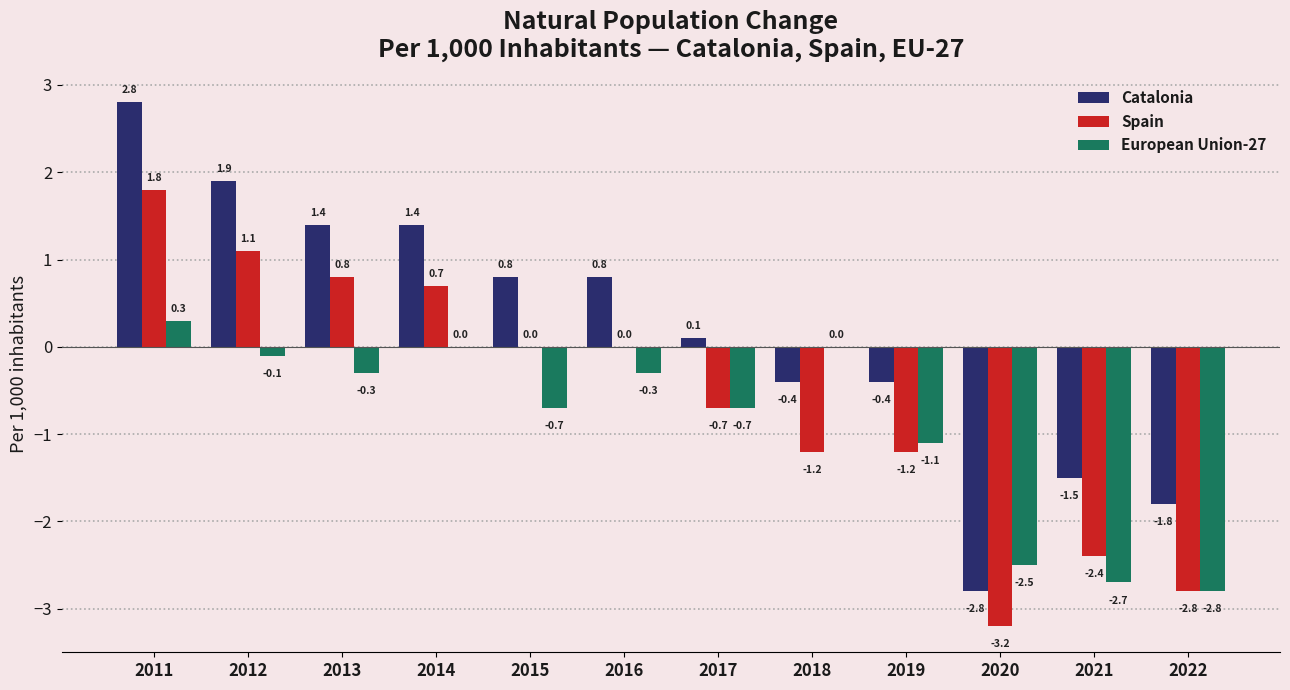

The Catalonia series shows 1.4 at 2014. True or false?

True